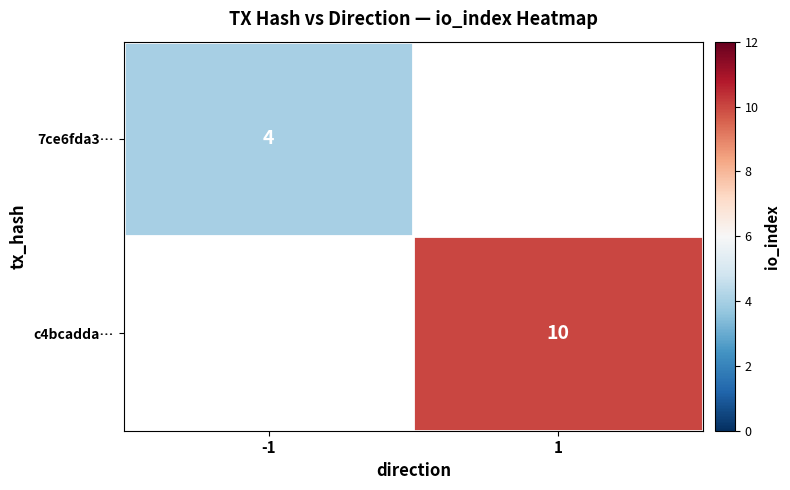

What is the smallest value displayed?

4.0